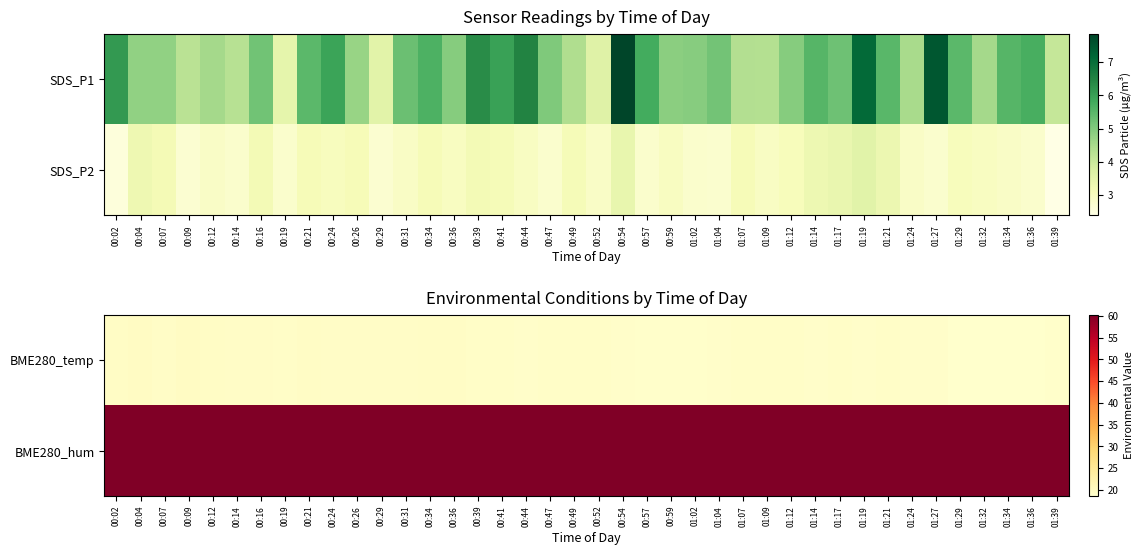

What is the minimum value for BME280_temp?

18.6